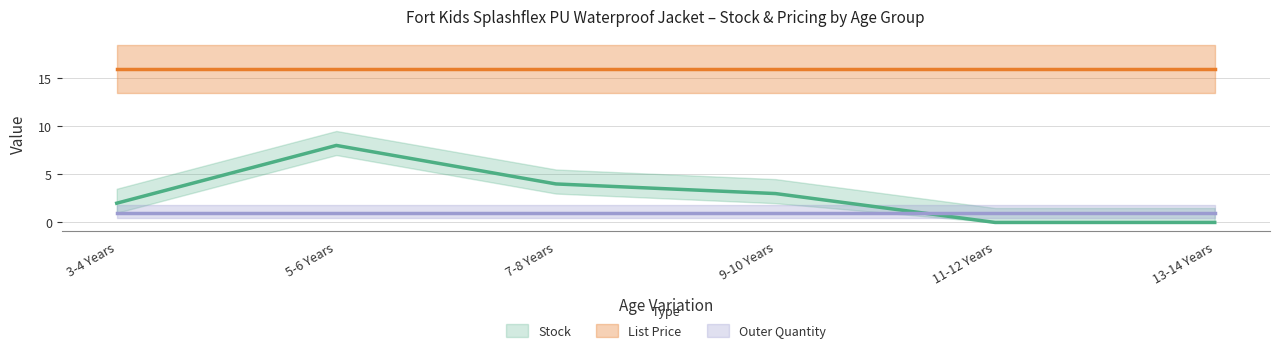

At which label does Stock first exceed 3?

5-6 Years